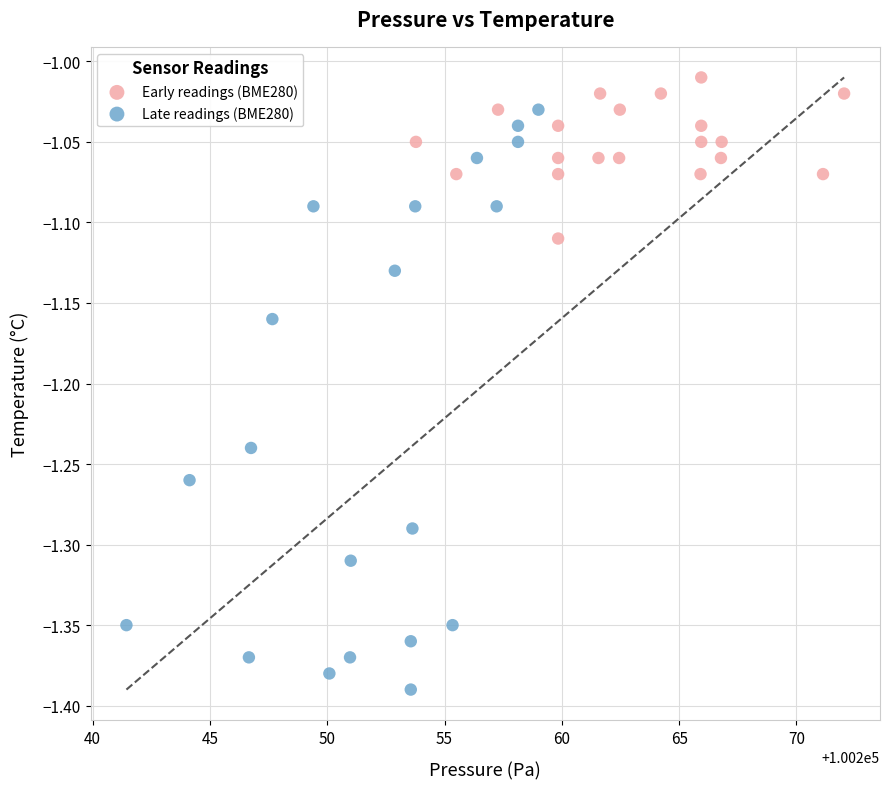

Which series has the largest Y range (max minus min)?

Late readings (BME280)